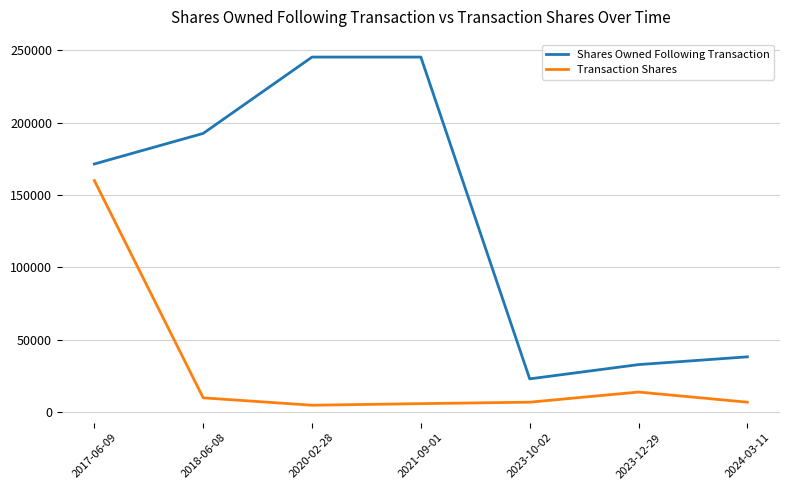

Which category has the highest value in the Transaction Shares series?

2017-06-09